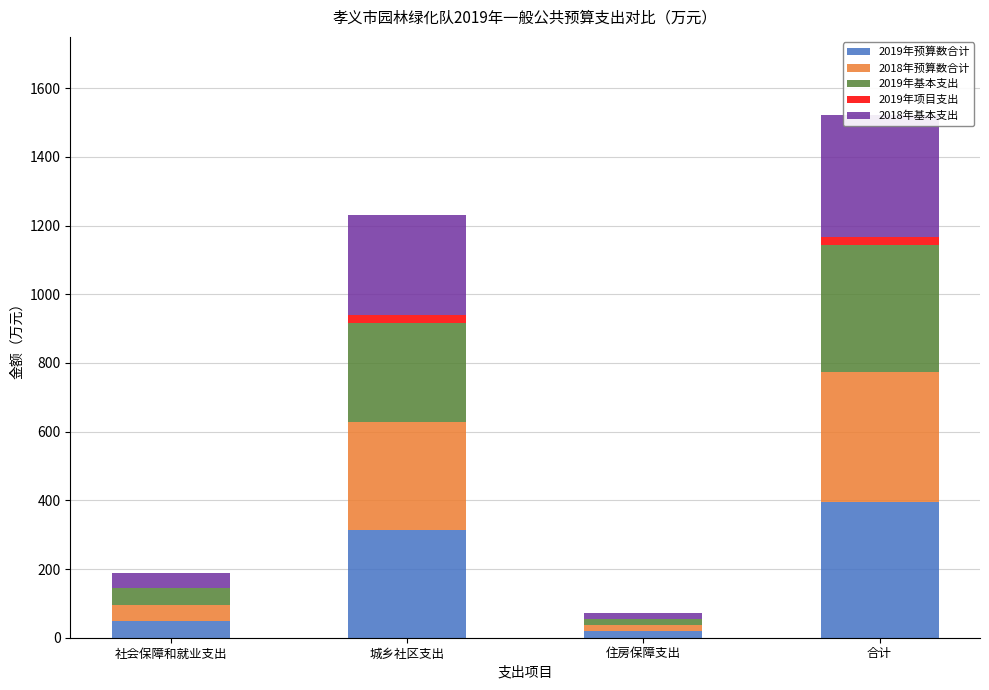

Read the 2019年基本支出 value at 住房保障支出.

18.3